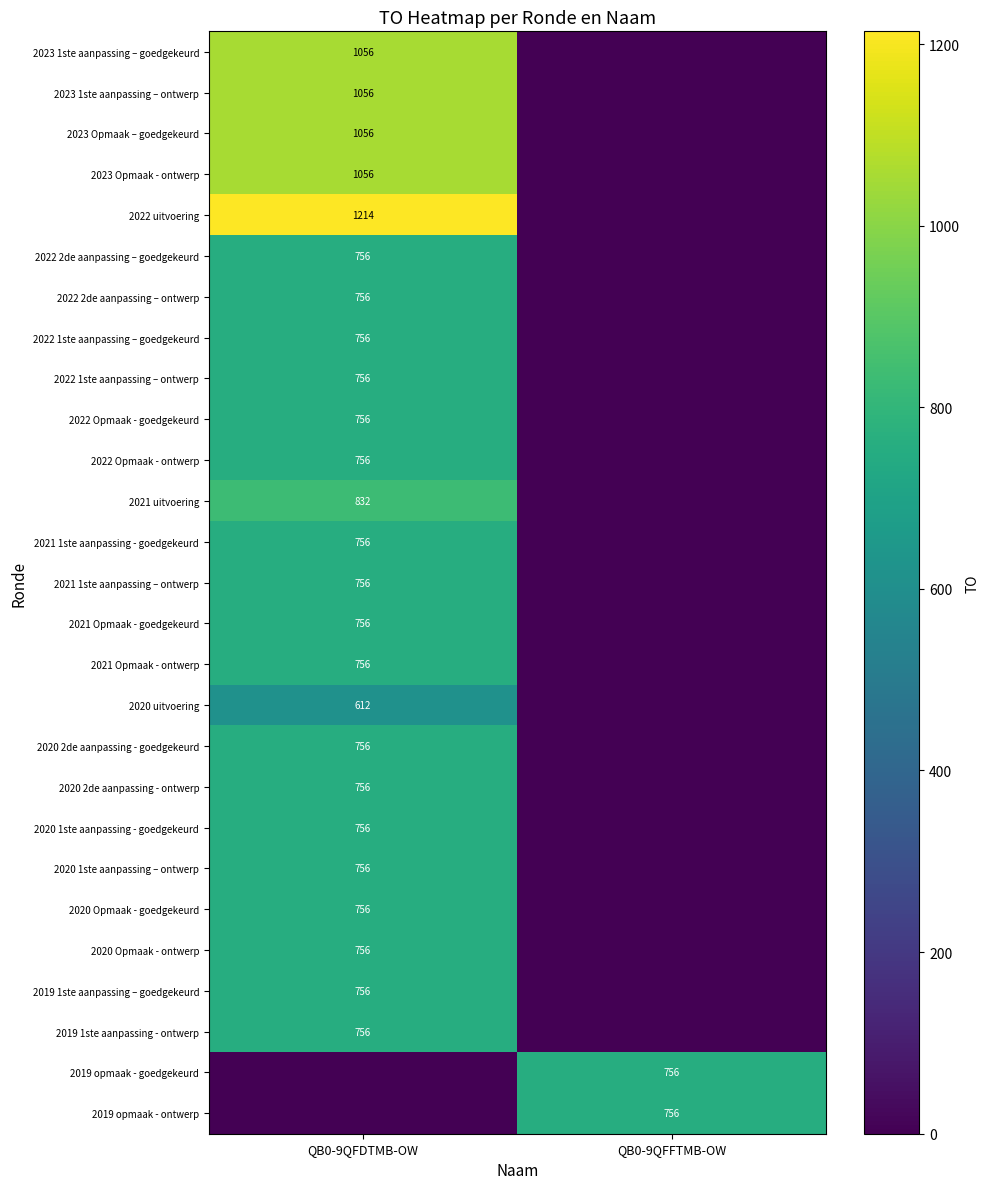

True or false: 2021 uitvoering has a value of 1382 at QB0-9QFDTMB-OW.

False